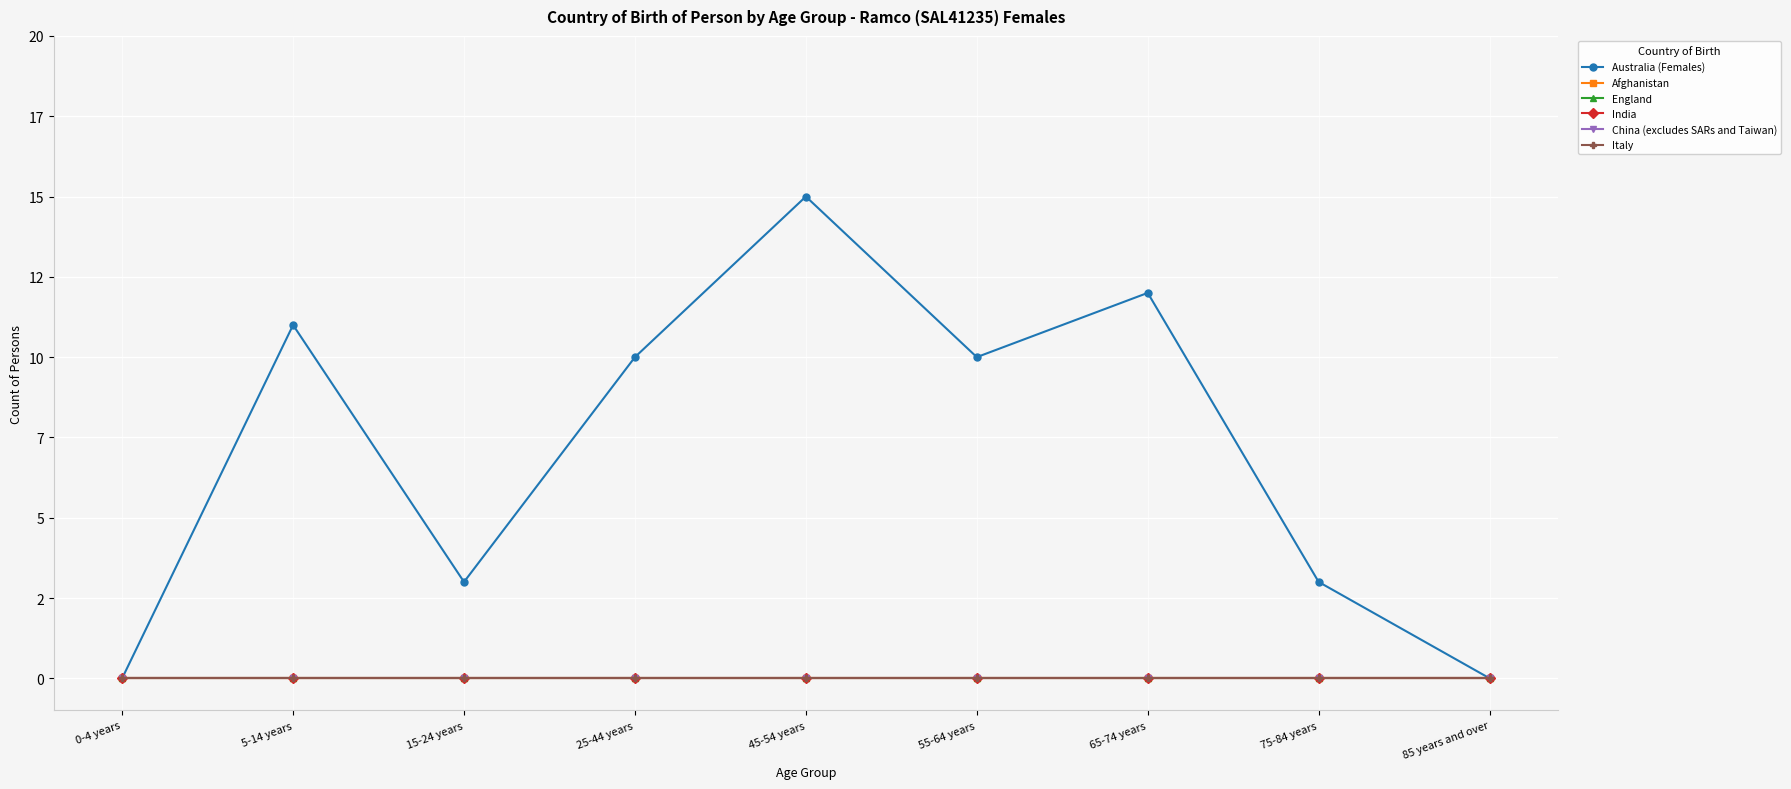

How many categories are shown in the chart?

9